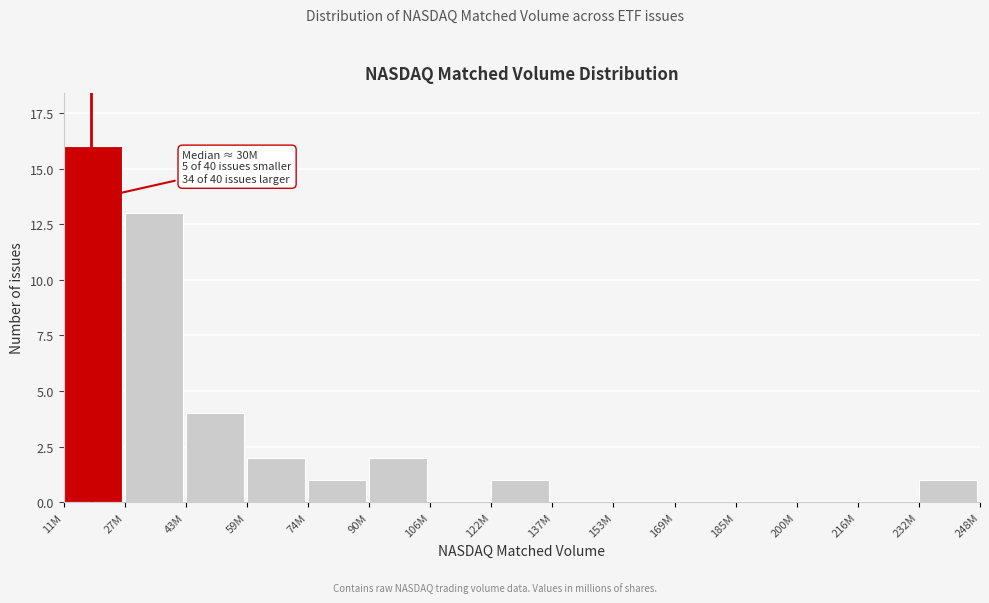

Reading left to right, what are all the values shown in this chart?

11M=16	27M=13	43M=4	59M=2	74M=1	90M=2	106M=0	122M=1	137M=0	153M=0	169M=0	185M=0	200M=0	216M=0	232M=1